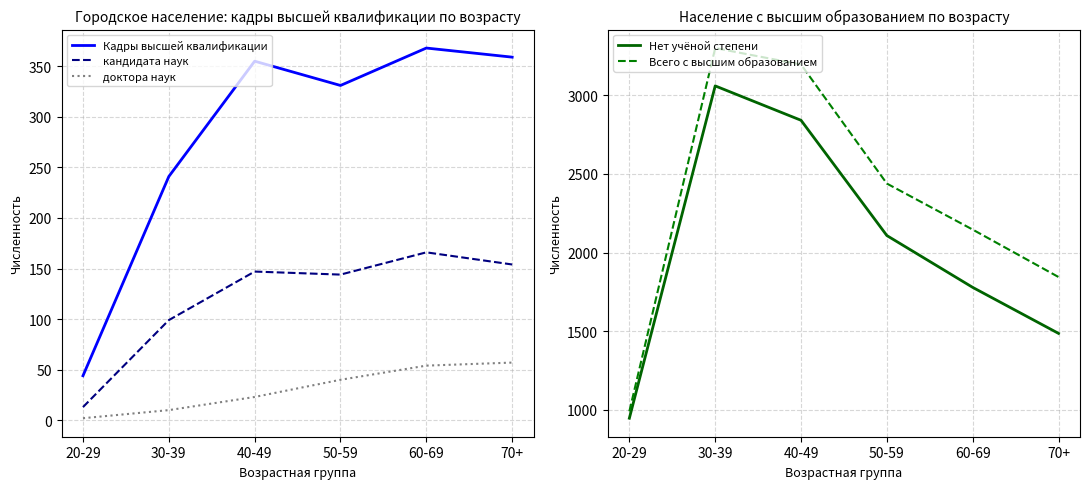

What is the difference between the maximum and second lowest values in the доктора наук series?

47